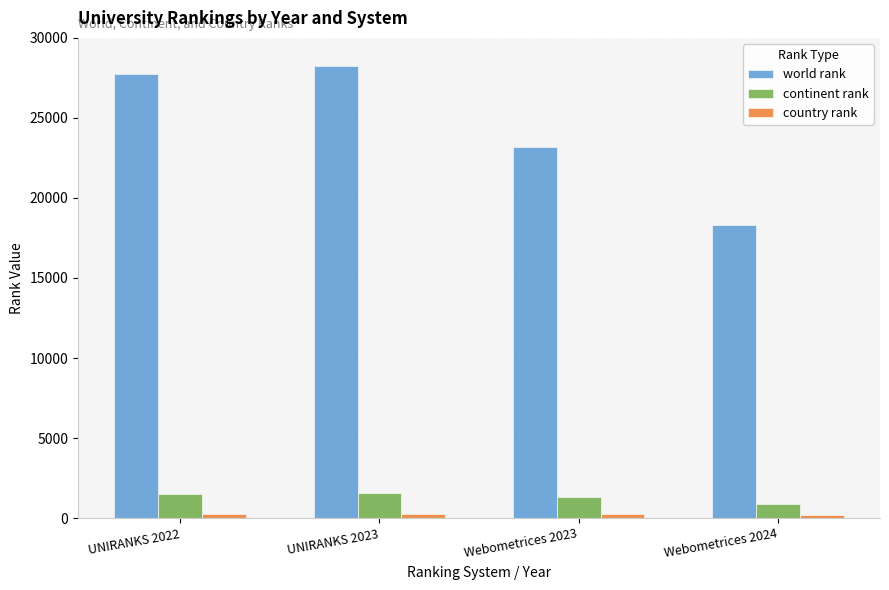

Which series has the largest range (max minus min)?

world rank